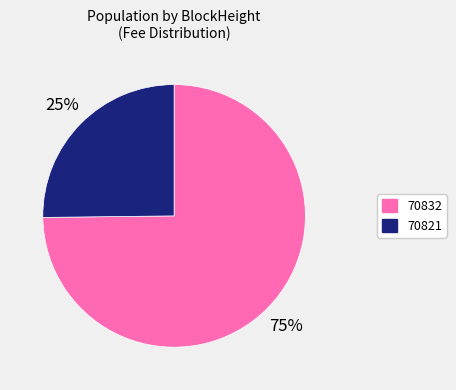

Count the number of slices in the pie.

2